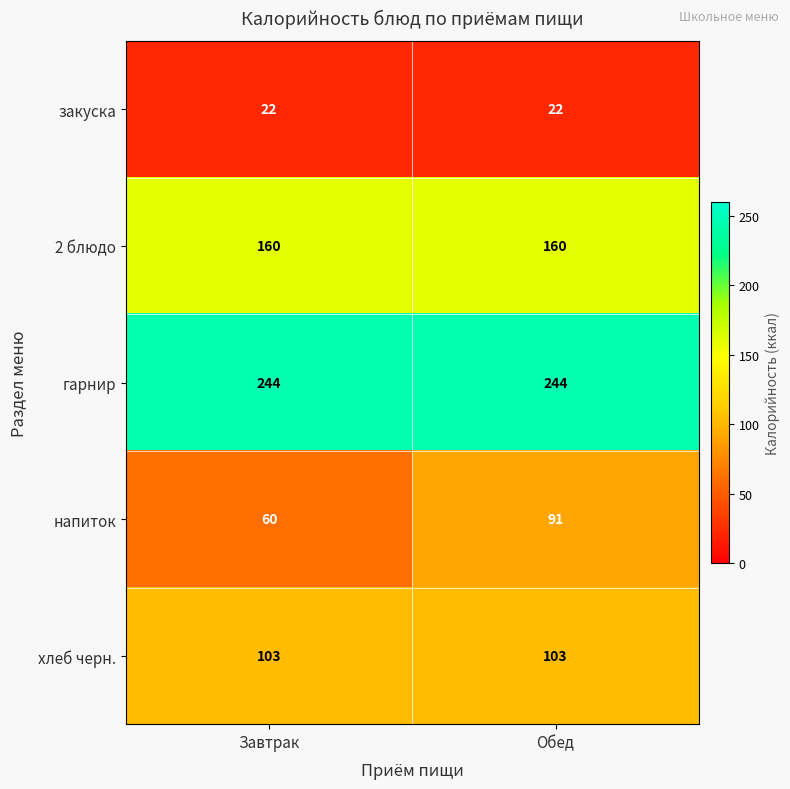

Which series has the largest total across all categories?

гарнир